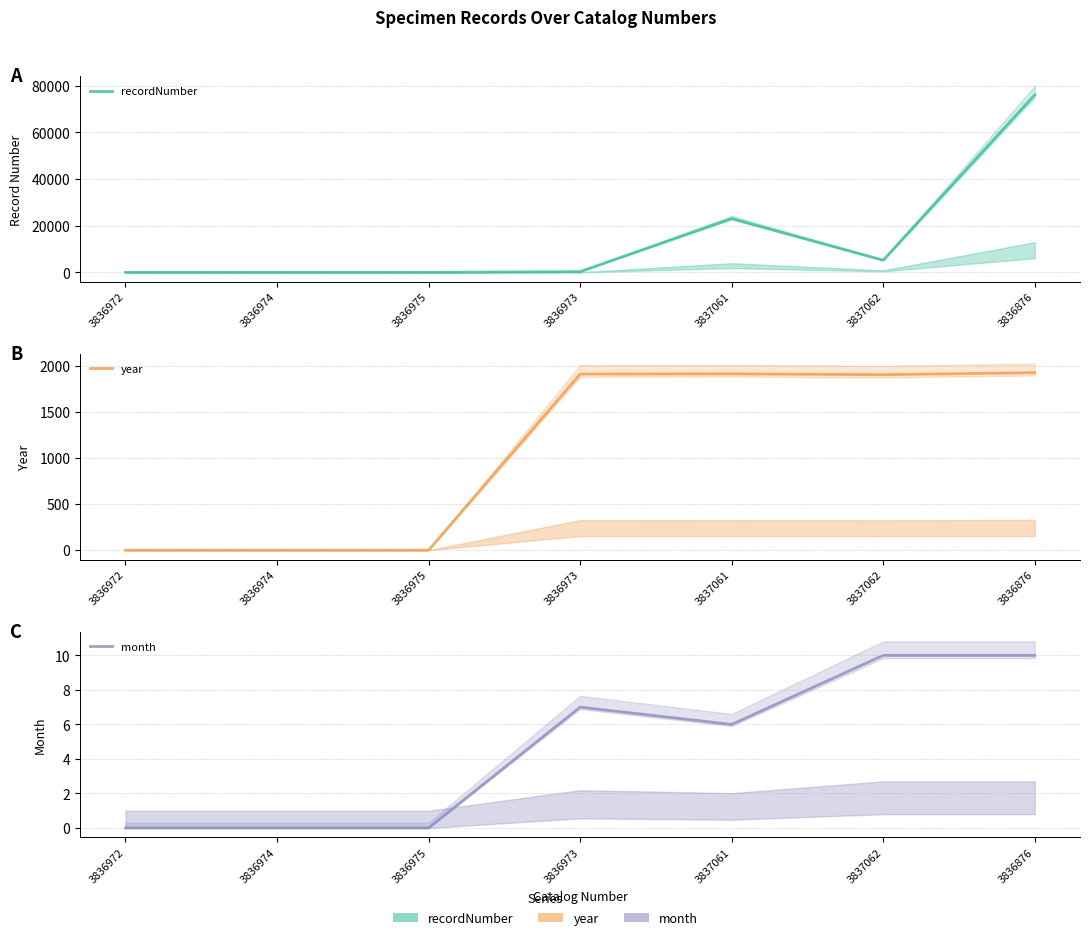

True or false: recordNumber and month intersect in this chart.

False